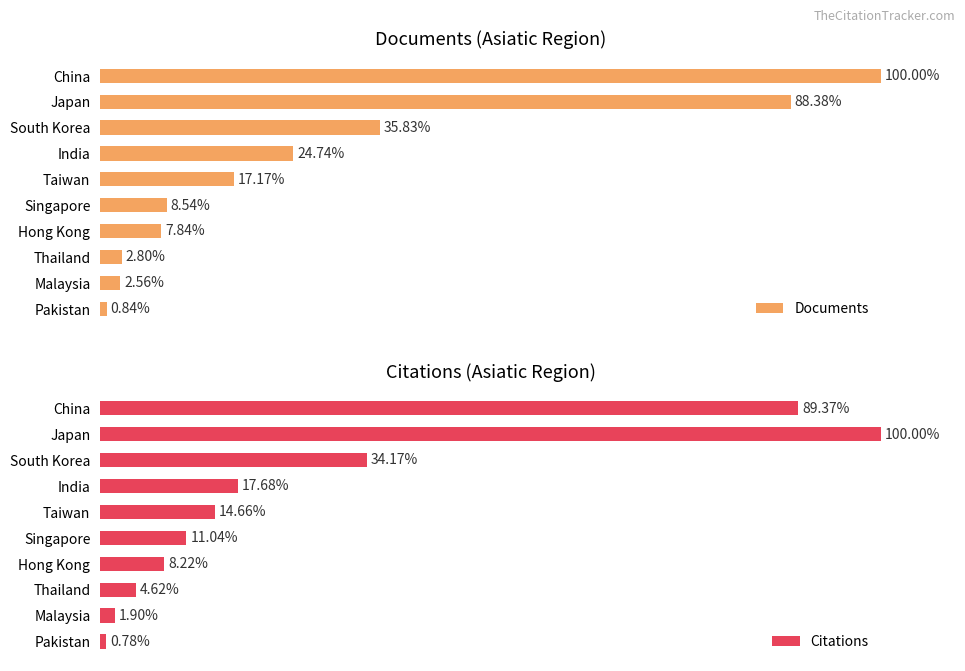

What is the lowest value of the Citations series?

0.8